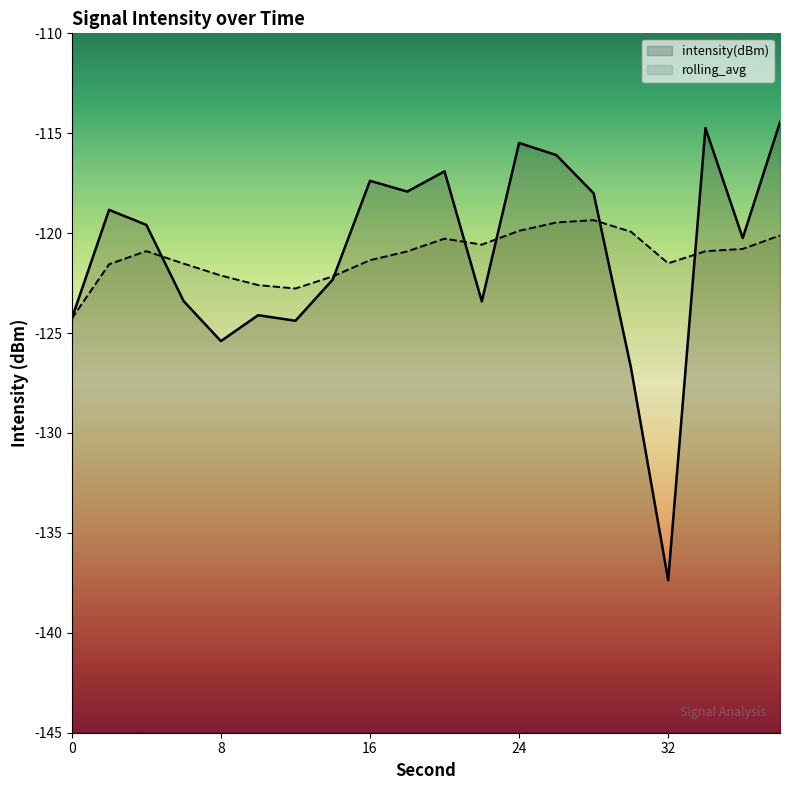

How many lines are shown in the chart?

2